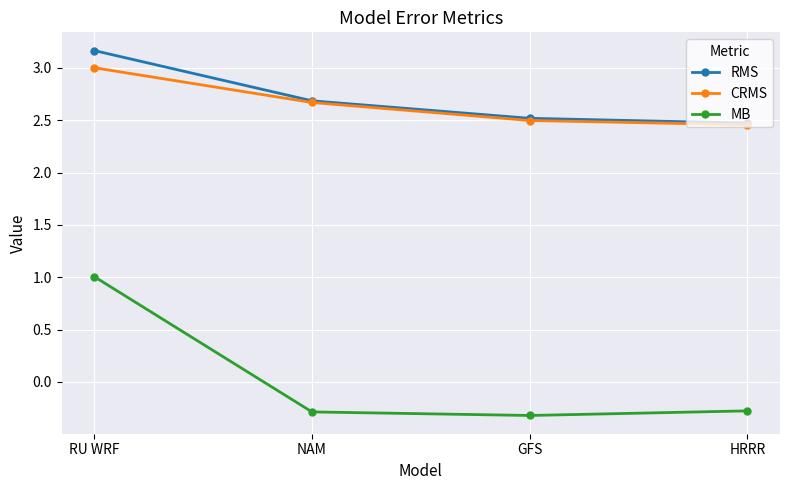

What position from the right is GFS?

2